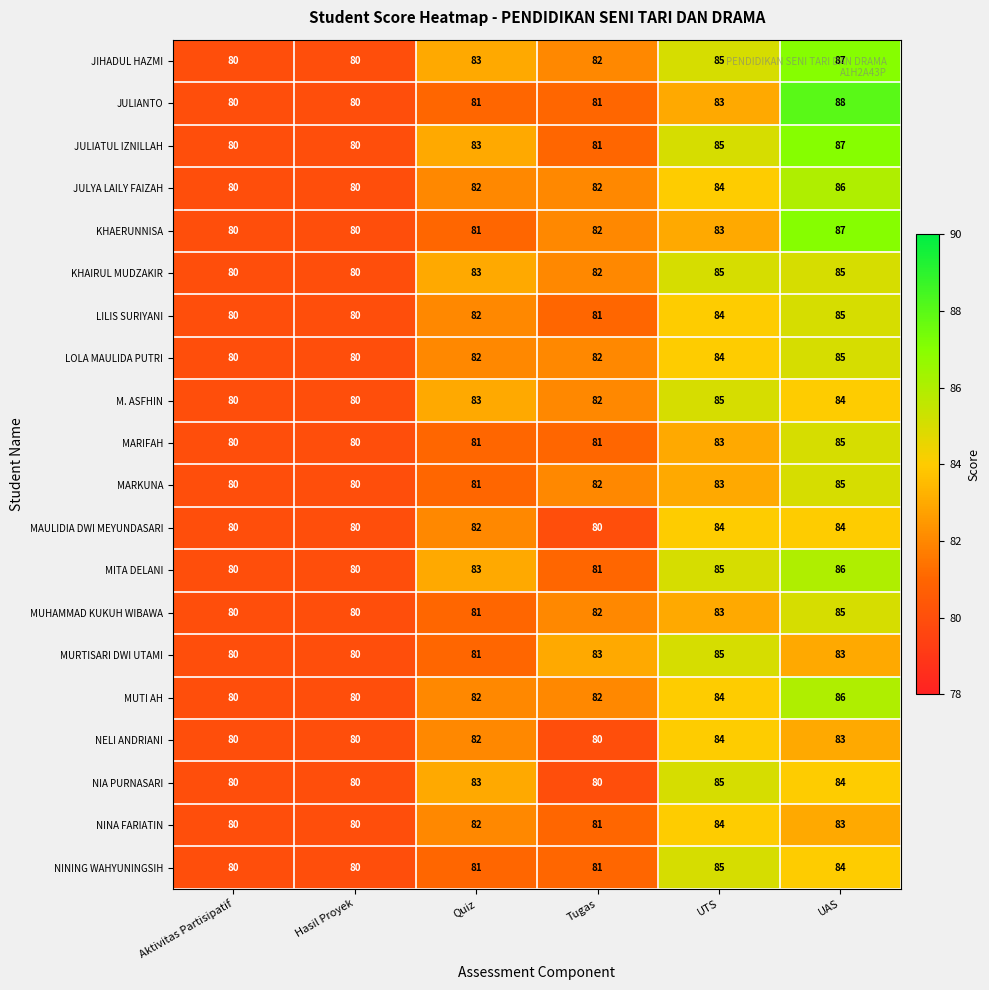

Which series has the widest spread of values?

JULIANTO